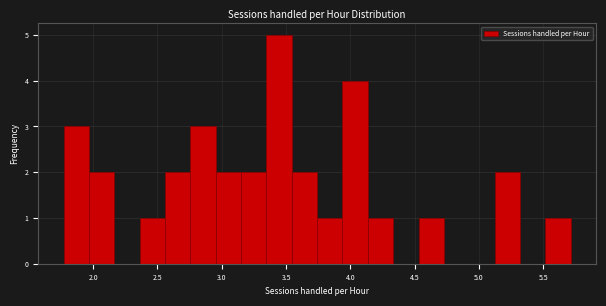

Around what value on the x-axis is the tallest bar? Give the approximate position of its centre, as read against the axis.

3.45